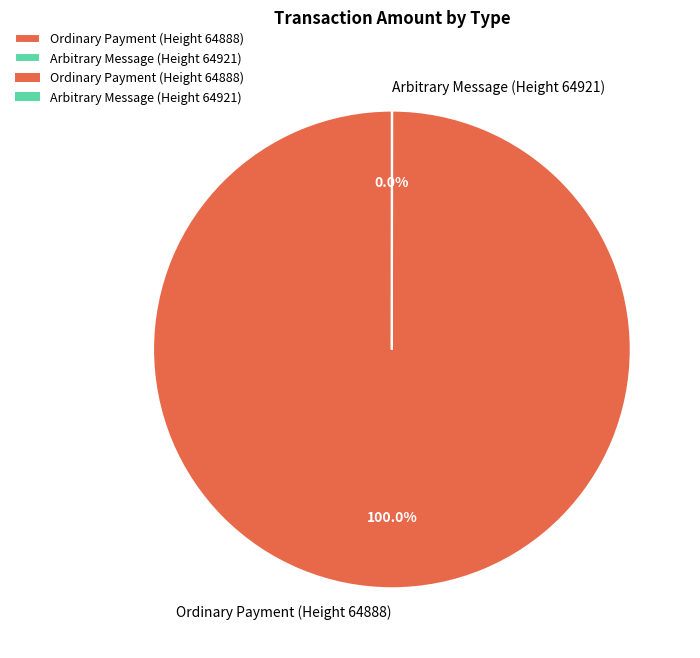

Which category has the biggest portion of the pie?

Ordinary Payment (Height 64888)